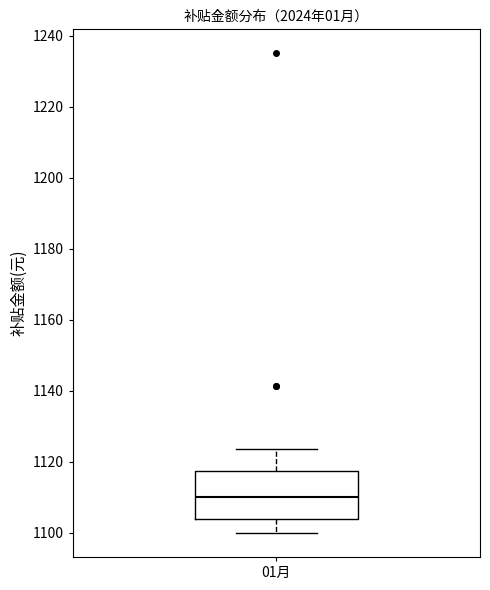

Read this box plot against the y-axis: the position of the median line, the range covered by the box, and the ends of both whiskers. The values are not printed on the chart, so give them approximately, as read against the axis.

median 1110, box 1104 to 1118, whiskers 1100 to 1124